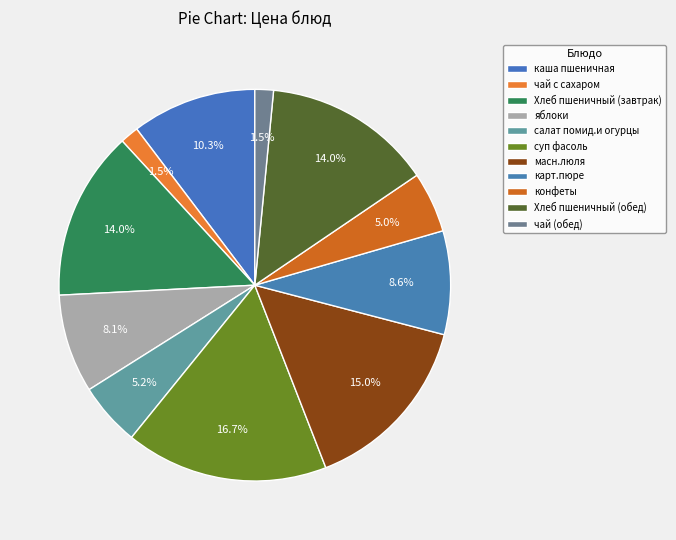

What is the largest slice in the pie chart?

суп фасоль